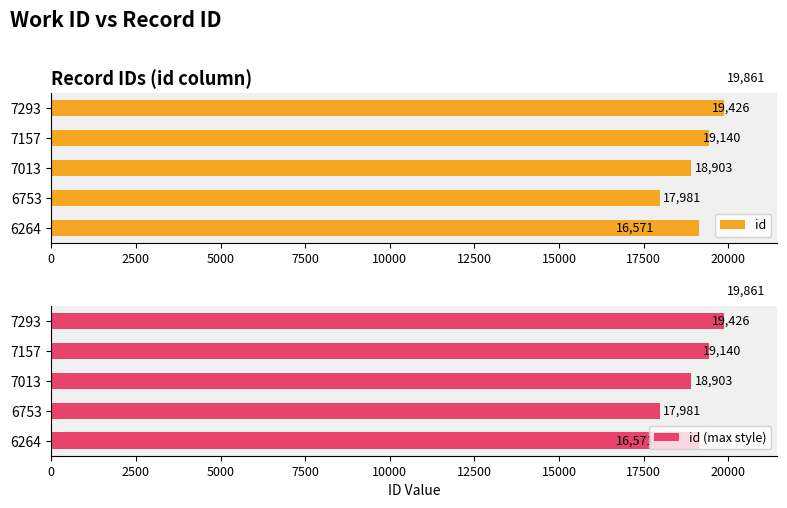

At how many categories does at least one series exceed 19287?

2